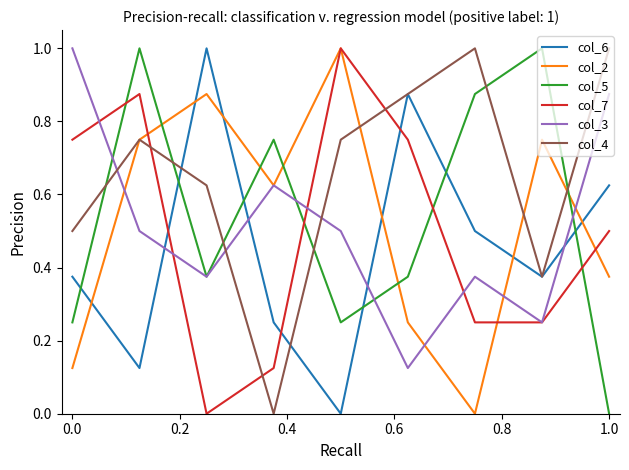

At how many categories does at least one series exceed 0?

9